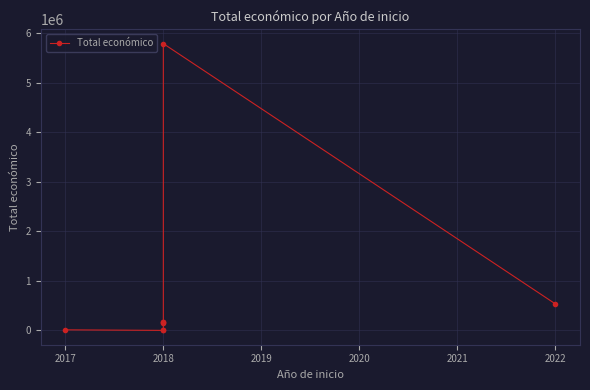

Is this an area chart (filled region under the line)?

No